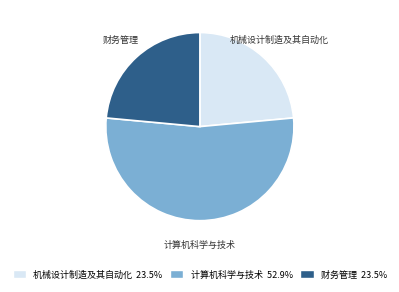

Which category has the biggest portion of the pie?

计算机科学与技术